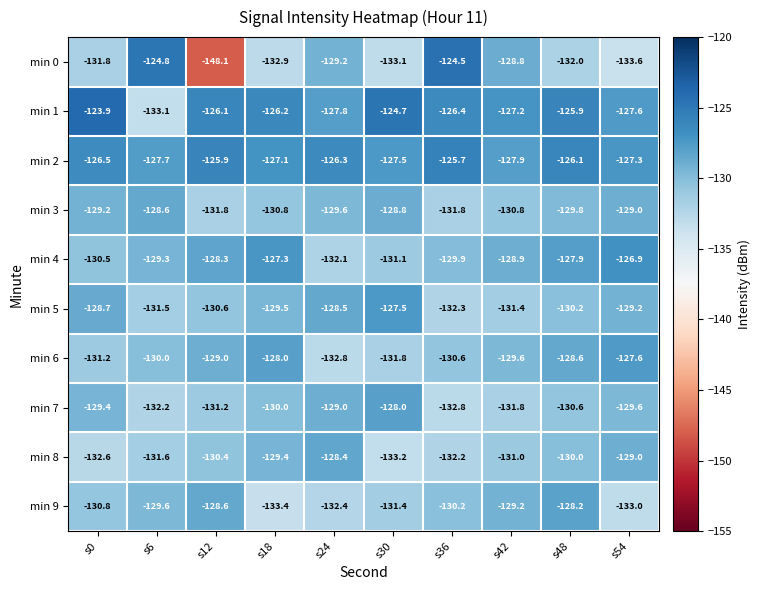

Rank the series at s36 from highest to lowest value.

min 0, min 2, min 1, min 4, min 9, min 6, min 3, min 8, min 5, min 7